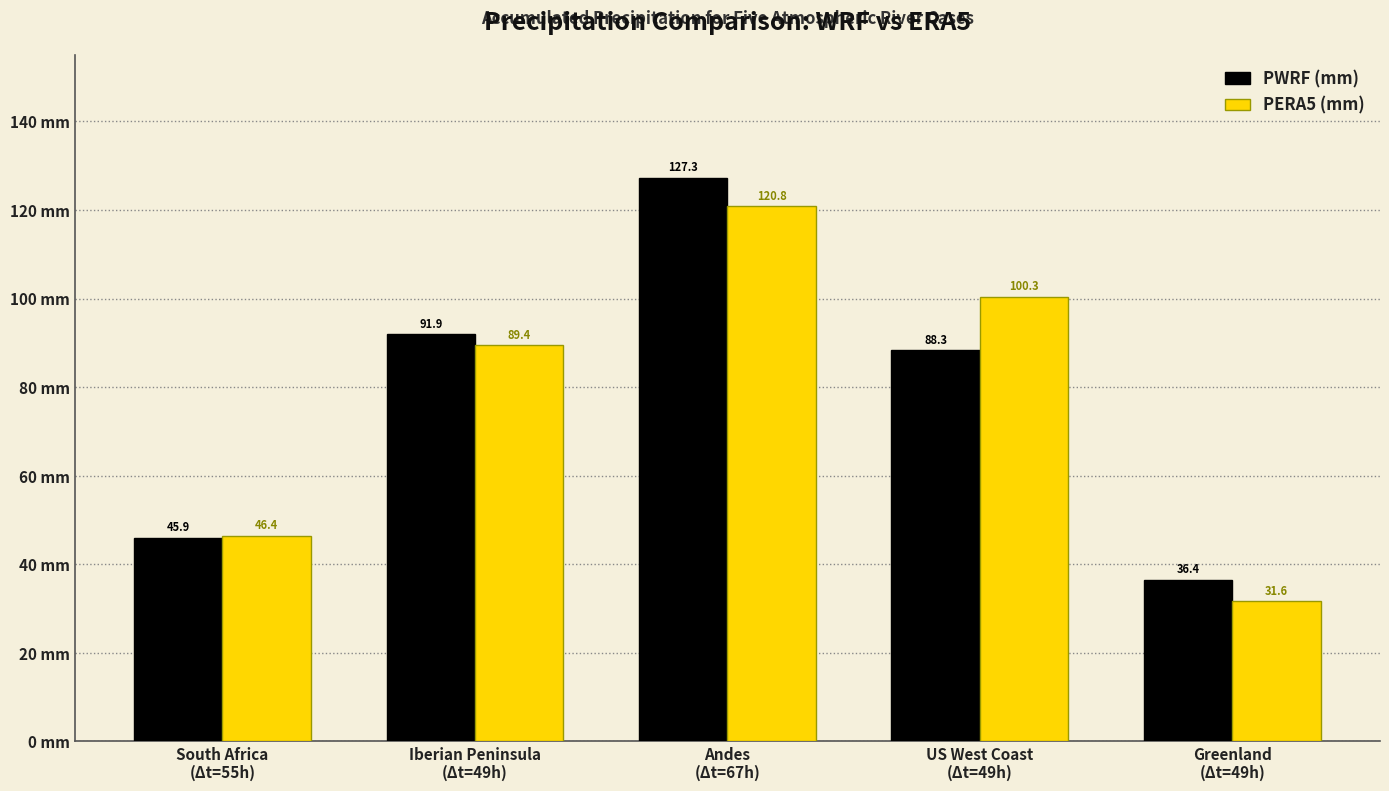

How many categories are shown in the chart?

5